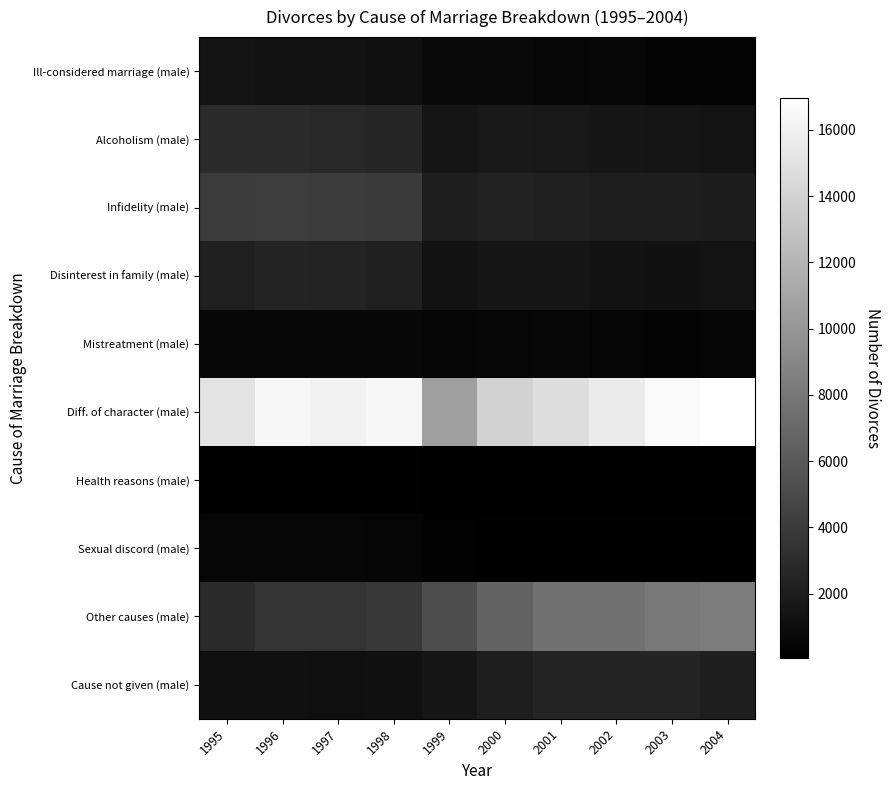

At which category is the sum across all series the highest?

1996